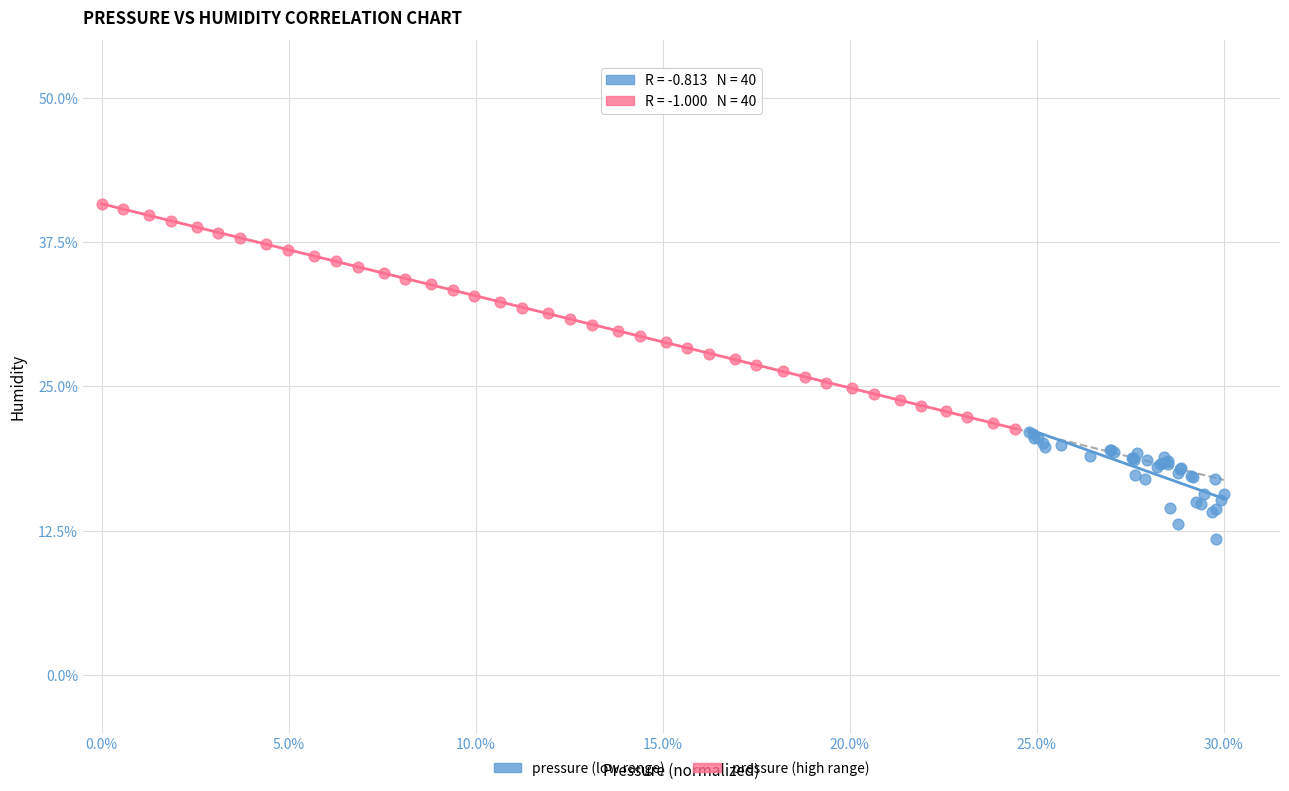

Which series reaches the minimum Y coordinate?

pressure (low range)